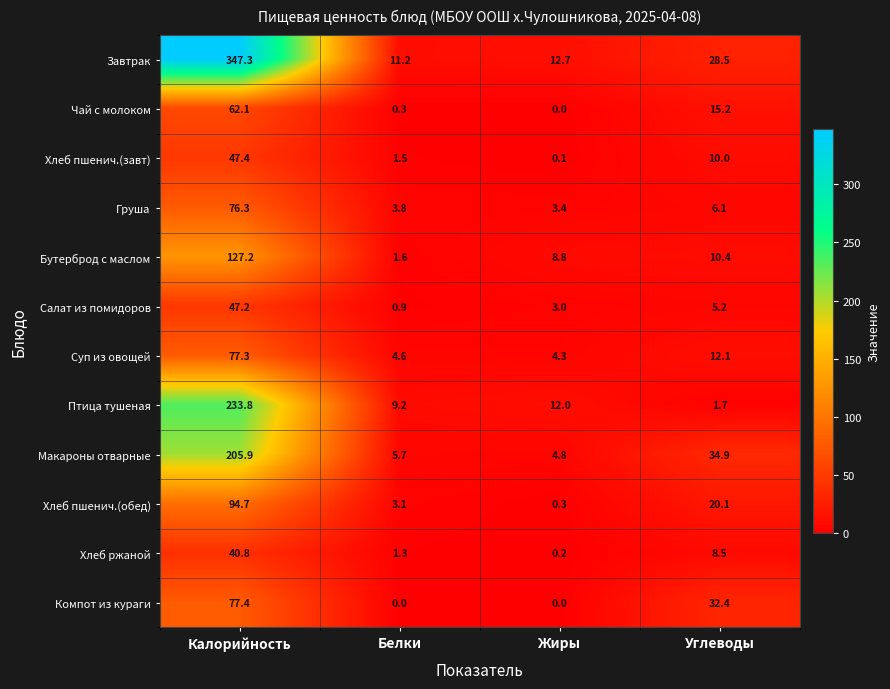

At how many categories does at least one series exceed 113?

1